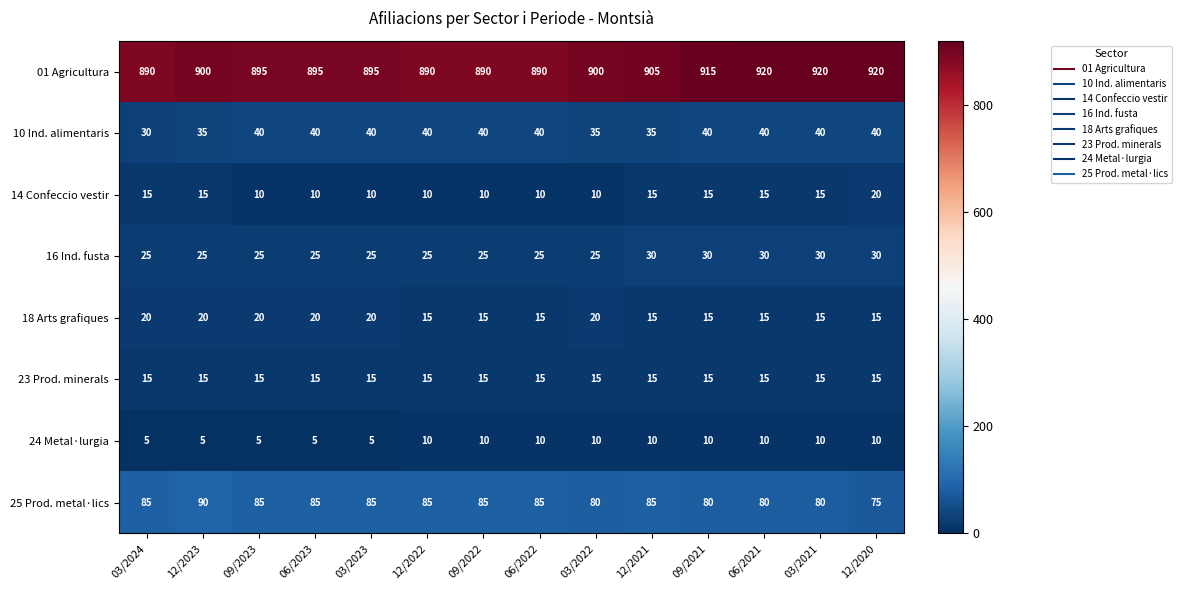

The 24 Metal·lurgia series shows 5 at 12/2023. True or false?

True